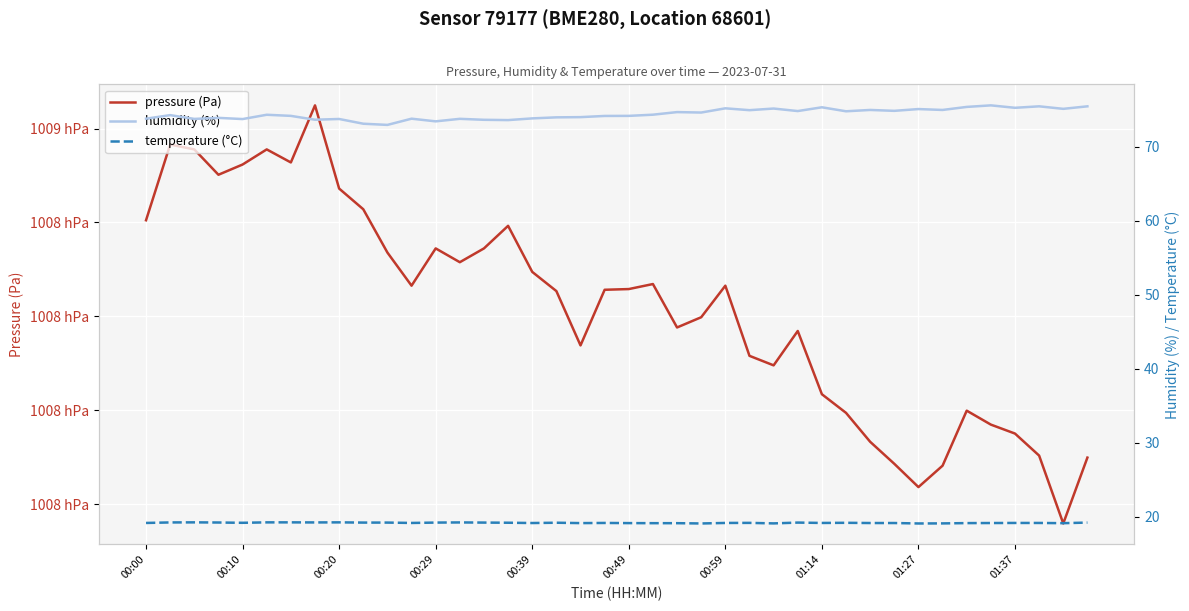

The value of humidity (%) at 29 is 105.2. True or false?

False